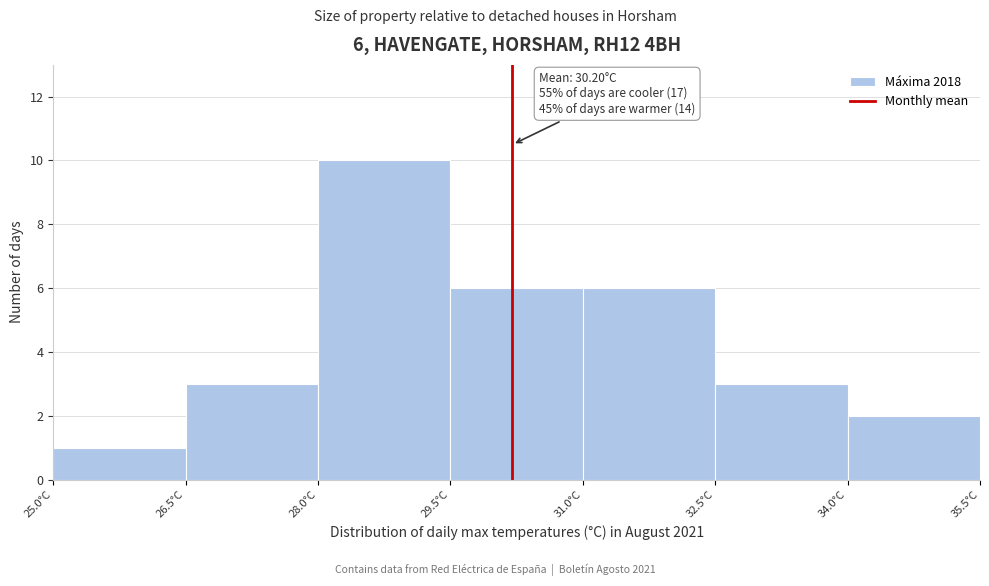

Over which range of the x-axis is the bar tallest?

28.0 to 29.5